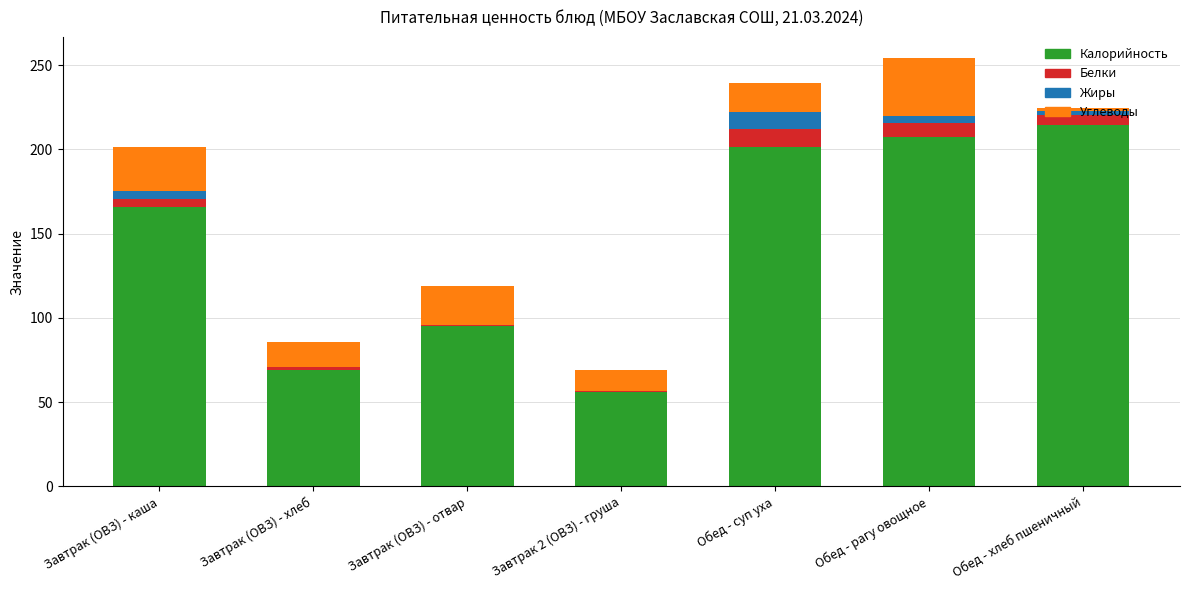

Is it true that Калорийность equals 293.1 at Завтрак (ОВЗ) - каша?

False